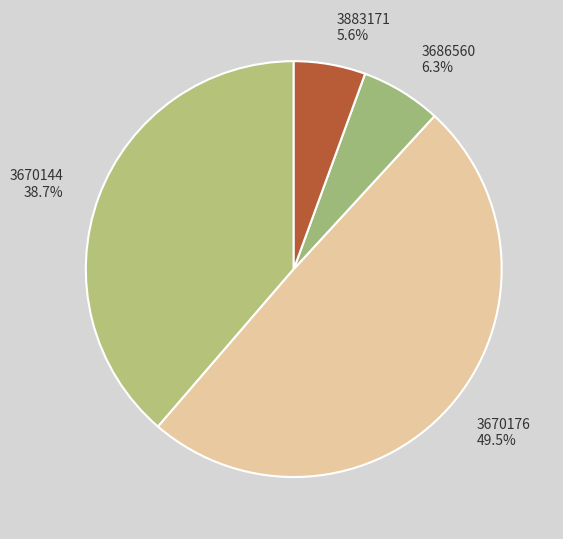

Which has a higher value, 3670176 or 3686560?

3670176